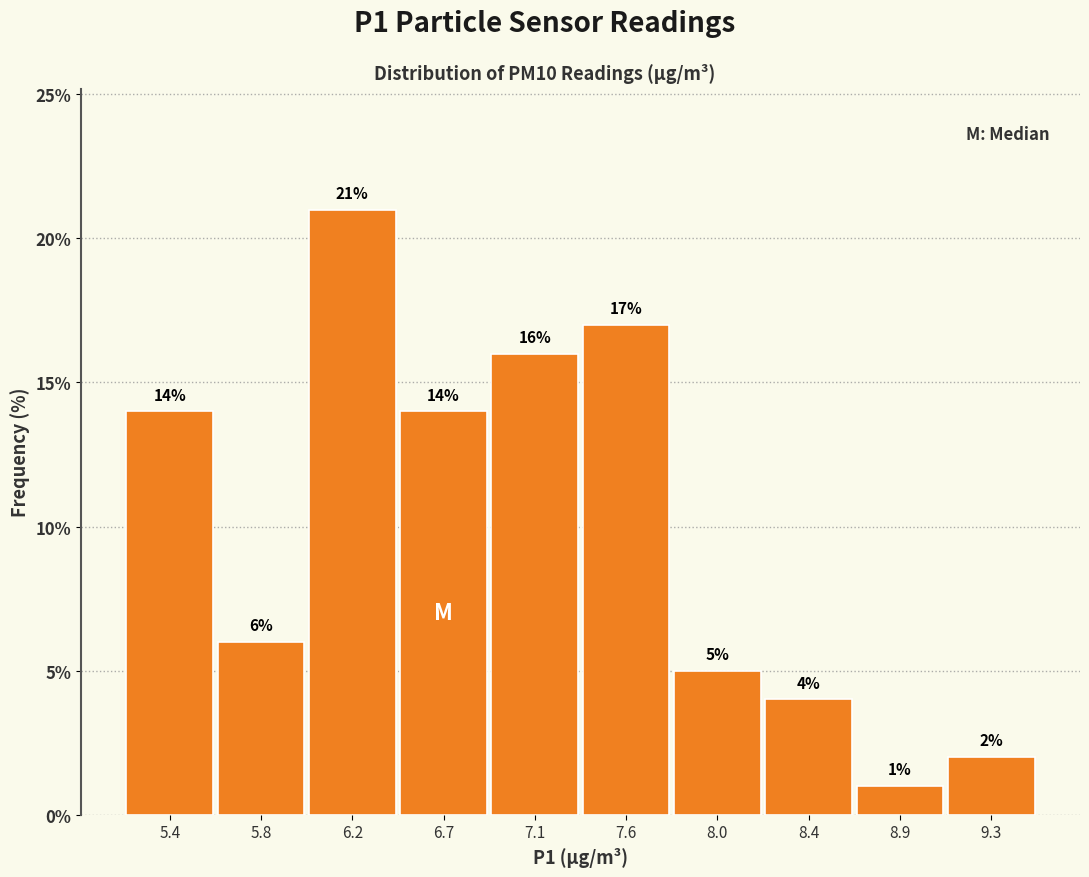

Reading left to right, extract all data points from this chart.

5.4=14.0	5.8=6.0	6.2=21.0	6.7=14.0	7.1=16.0	7.6=17.0	8.0=5.0	8.4=4.0	8.9=1.0	9.3=2.0